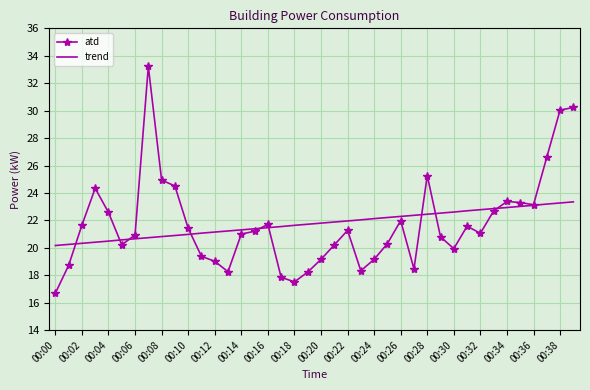

What is the maximum value for trend?

23.4